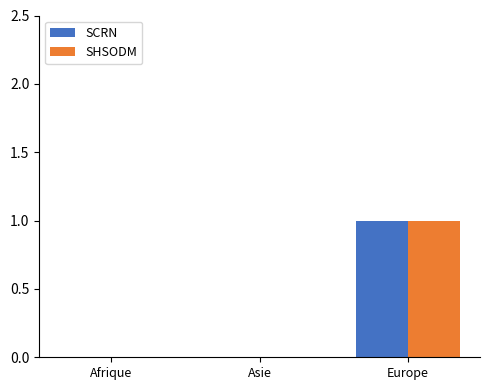

At which label does SCRN reach its peak?

Europe